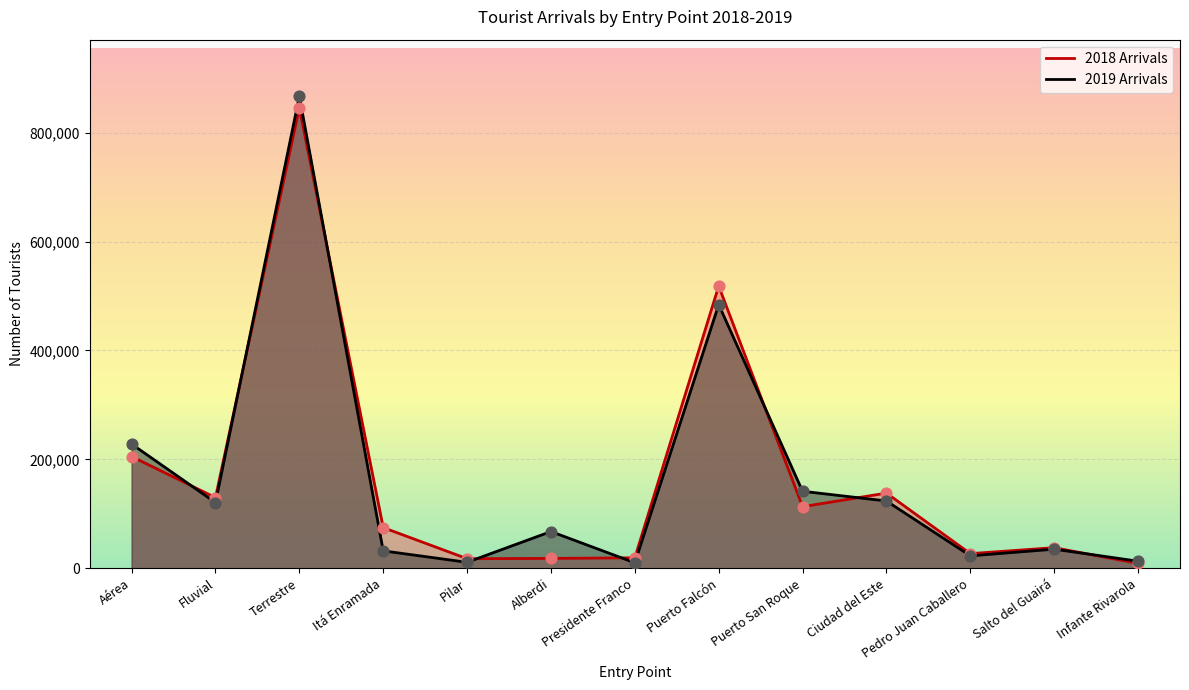

Which has a higher value, Pilar or Alberdi?

Alberdi